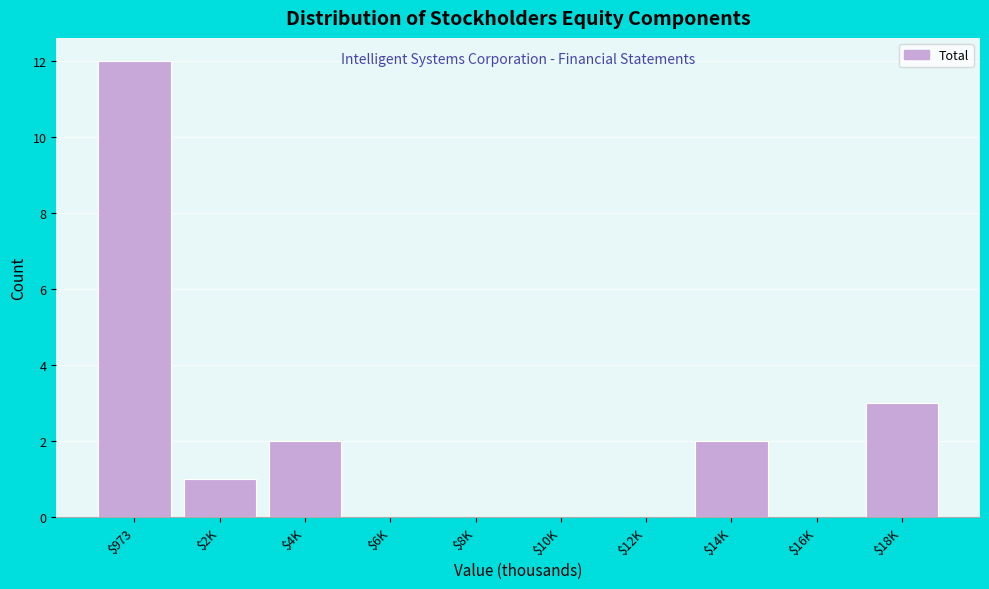

At which category does the chart reach its peak across all series?

$973